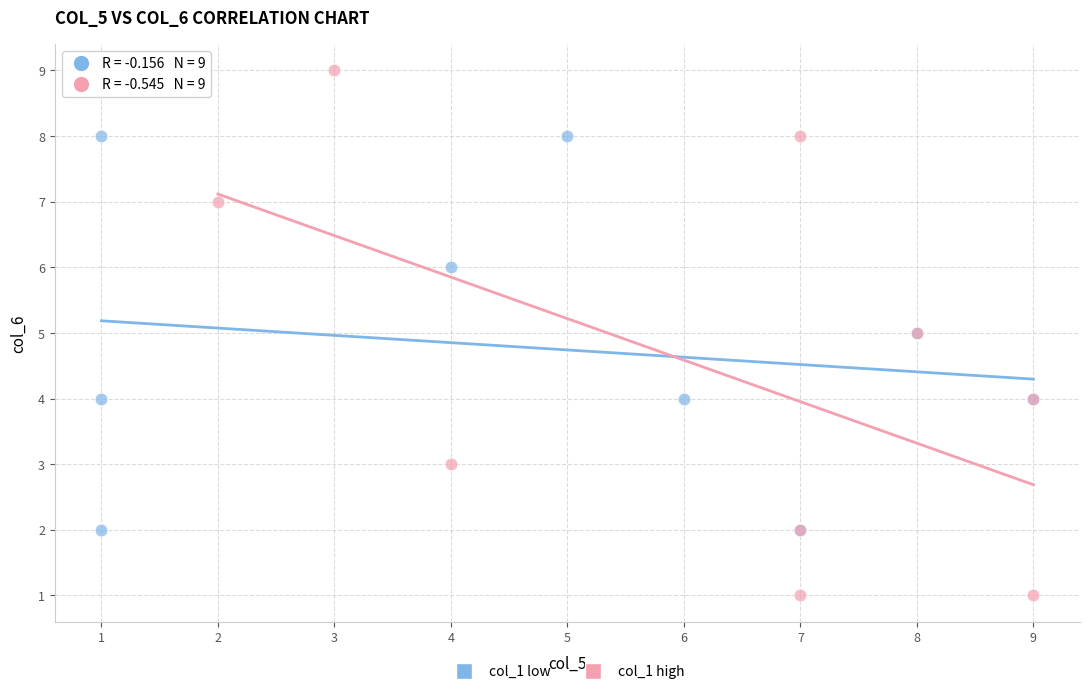

Which series has the largest Y range (max minus min)?

col_1 high